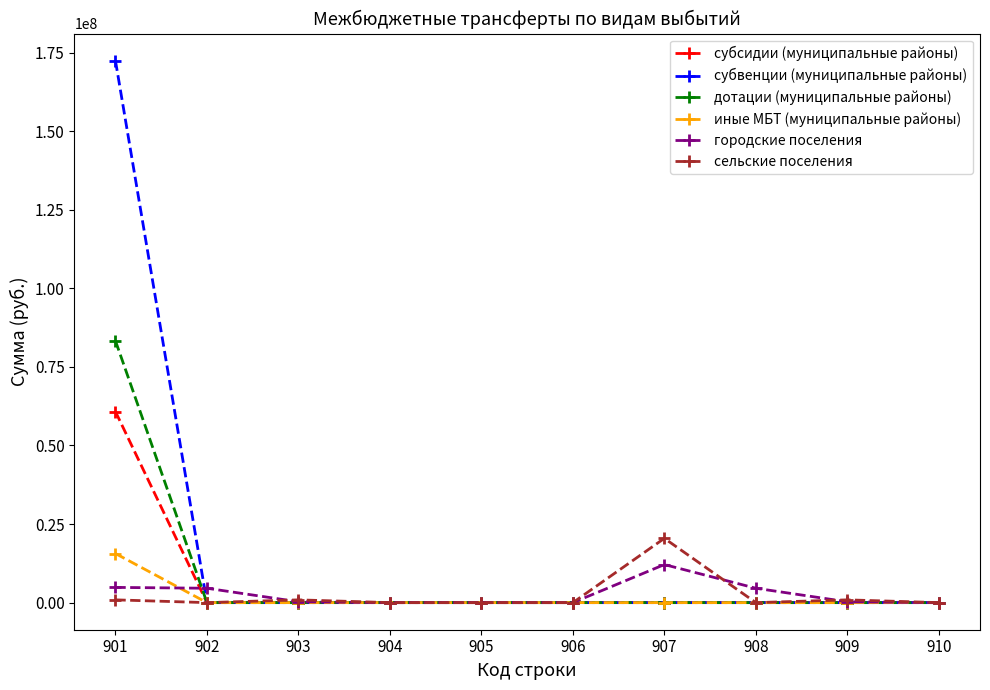

Does the chart have visible grid lines?

No